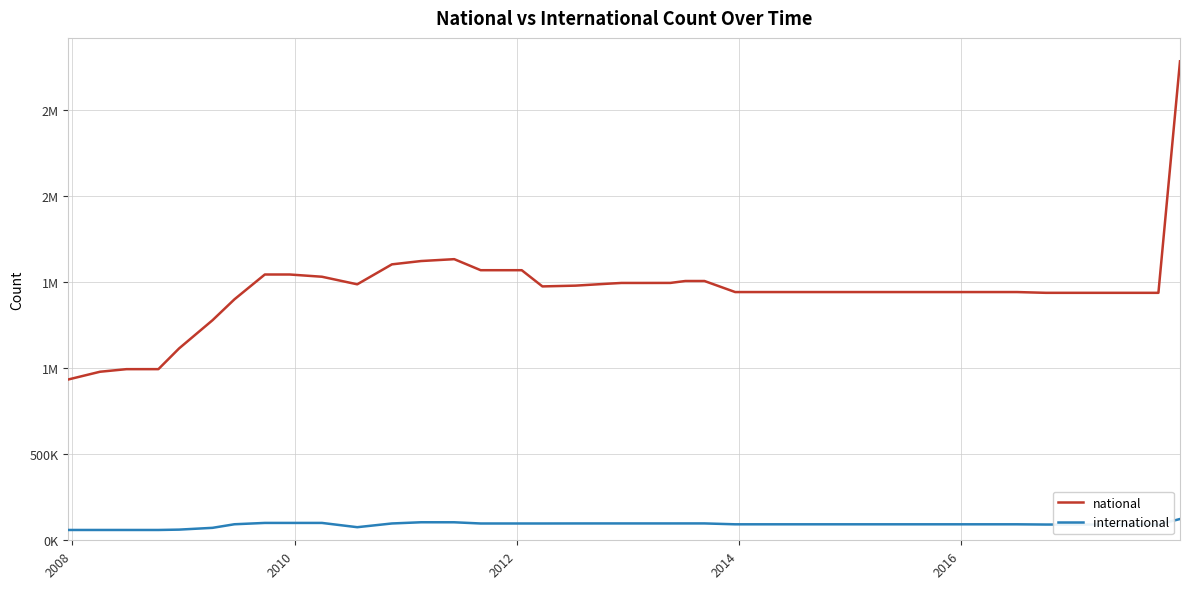

Which series has the widest spread of values?

national